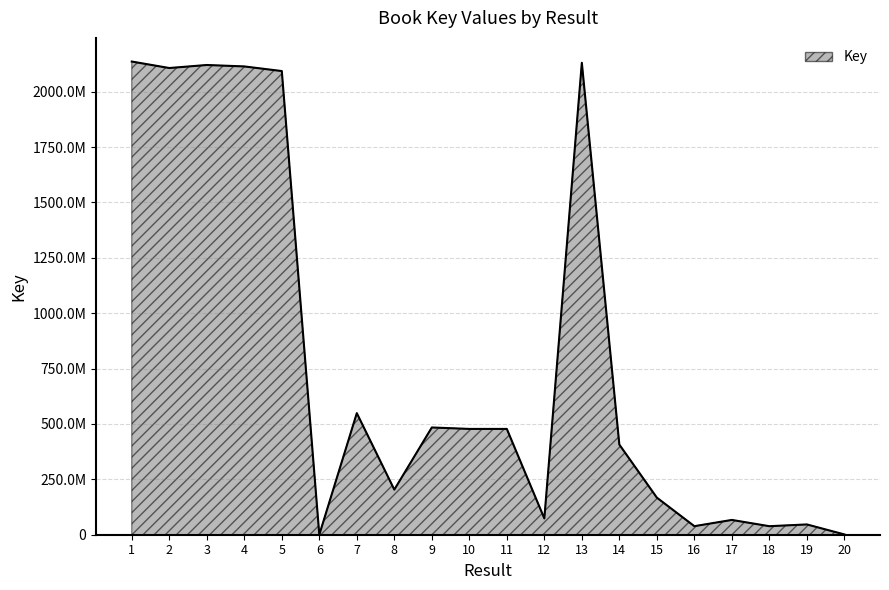

Does the chart have visible grid lines?

Yes